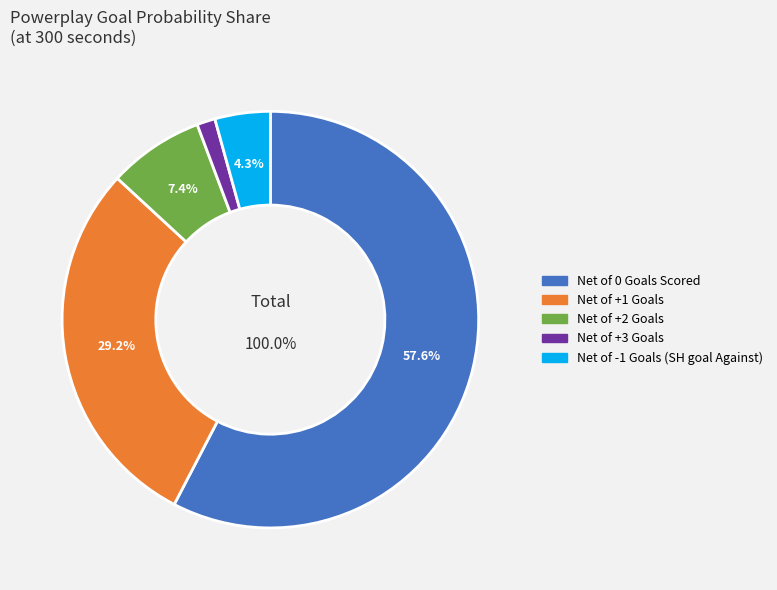

To the nearest percent, what is the difference between the largest and smallest slice percentages?

56%